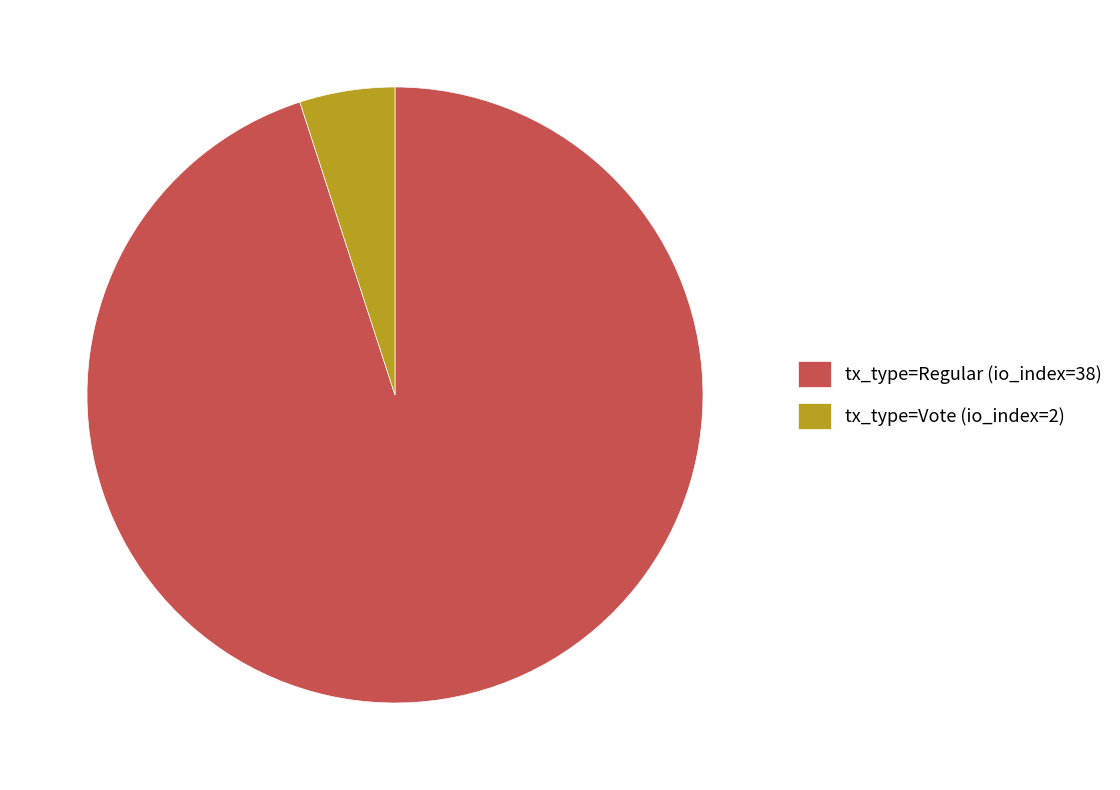

Count the number of slices in the pie.

2